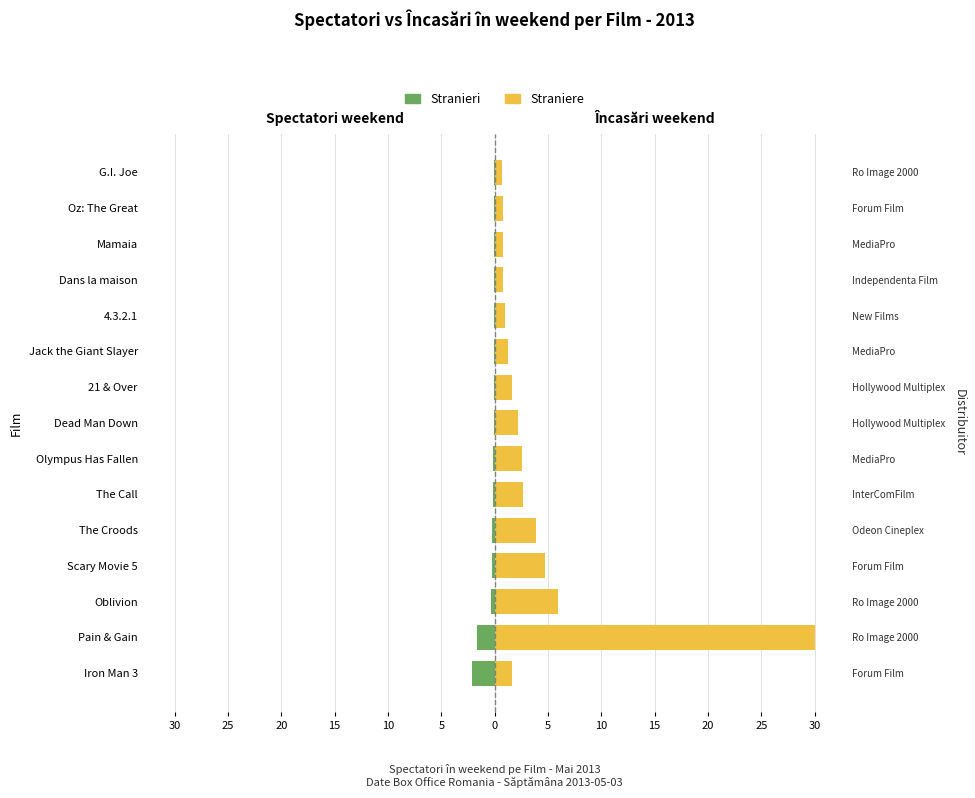

What is the smallest value displayed?

-2.1